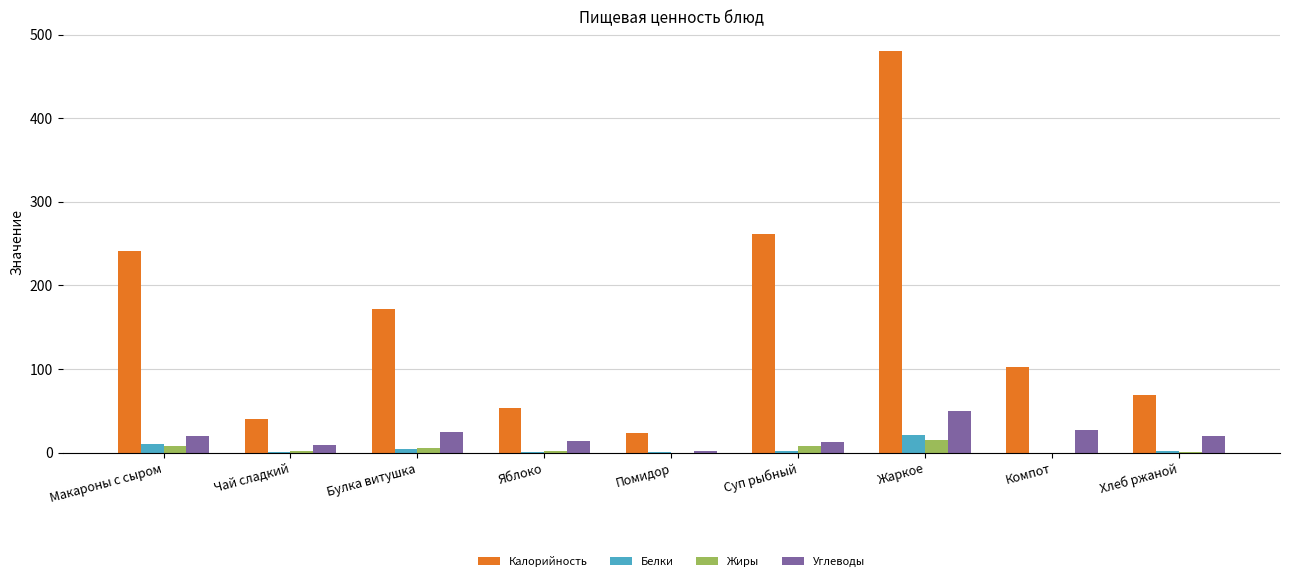

What is the sum of all Белки values?

43.0